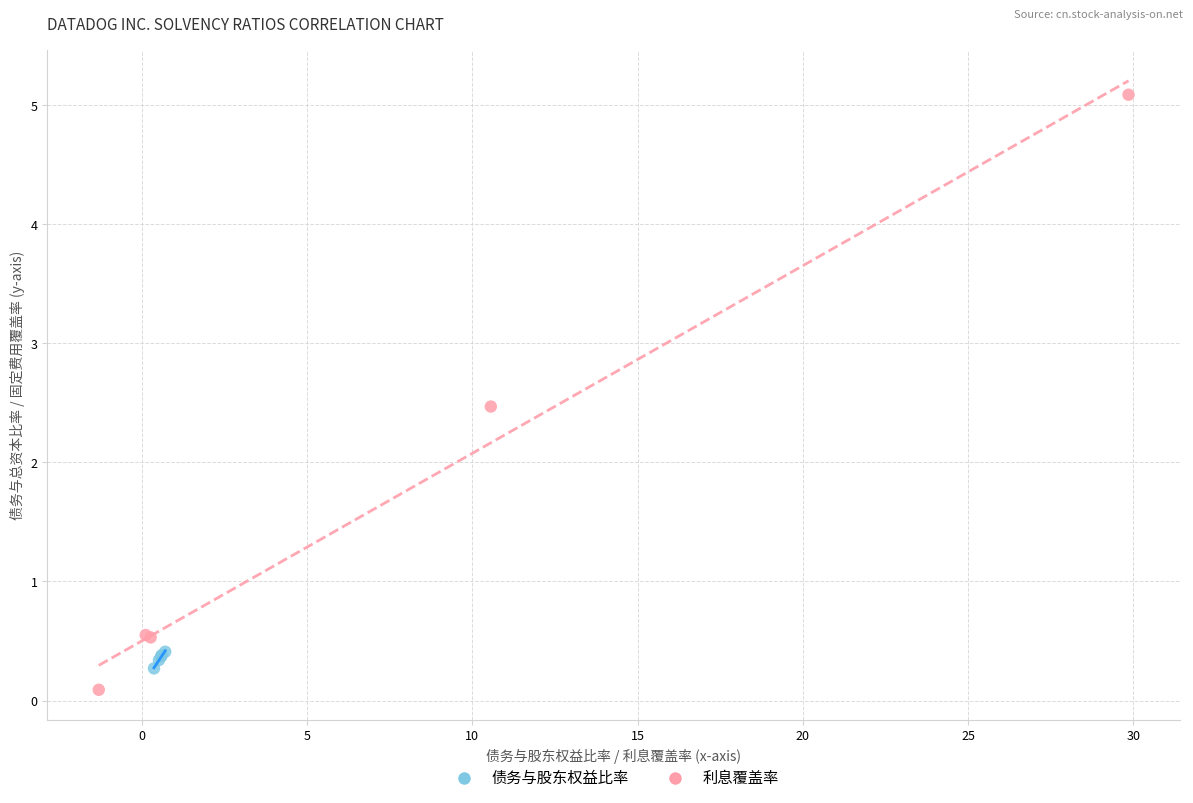

Which series contains the highest Y value?

利息覆盖率